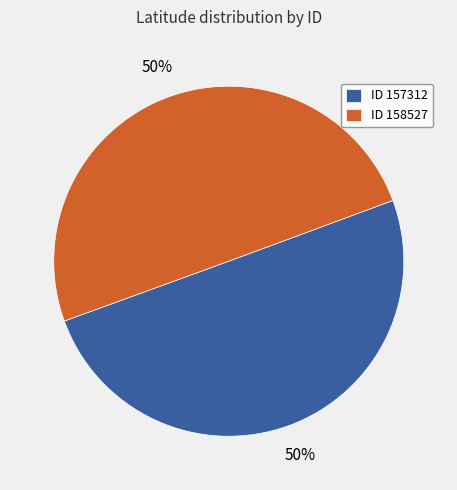

Approximately how many times larger is the value at ID 158527 compared to ID 157312?

1.0